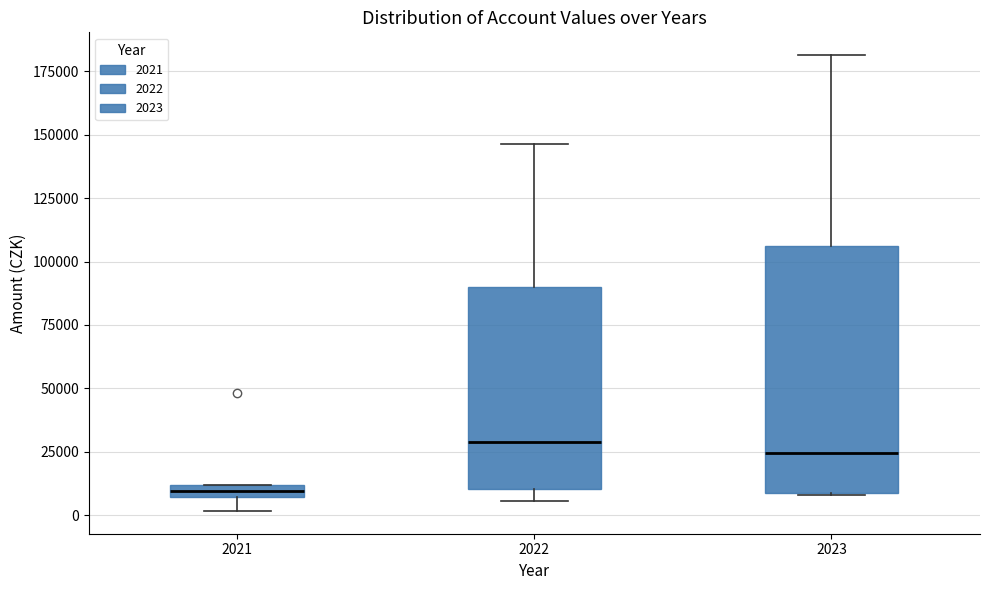

Where is the lower edge of the box at x = 2022 on the y-axis? The values are not printed on the chart, so give them approximately, as read against the axis.

10000